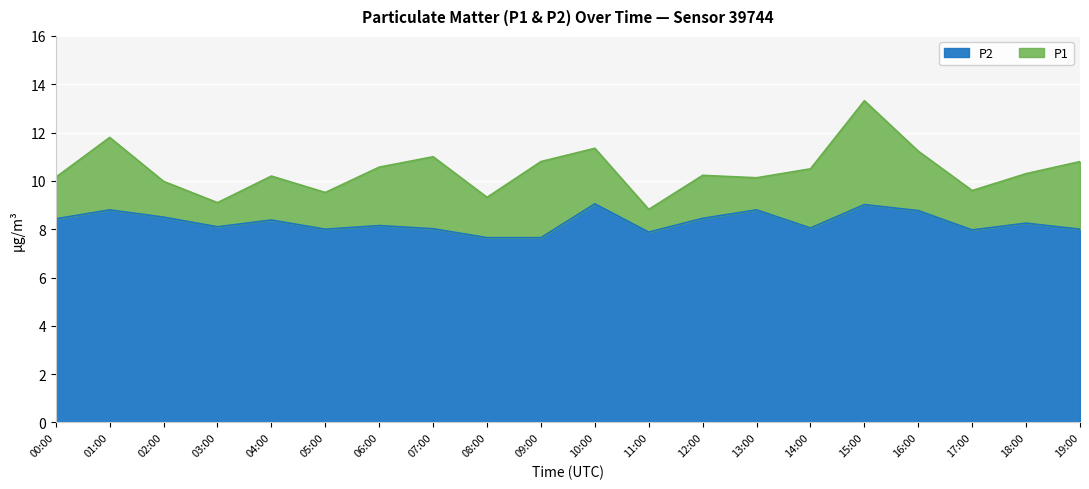

In P2, how many points are lower than both neighbors (excluding endpoints)?

5